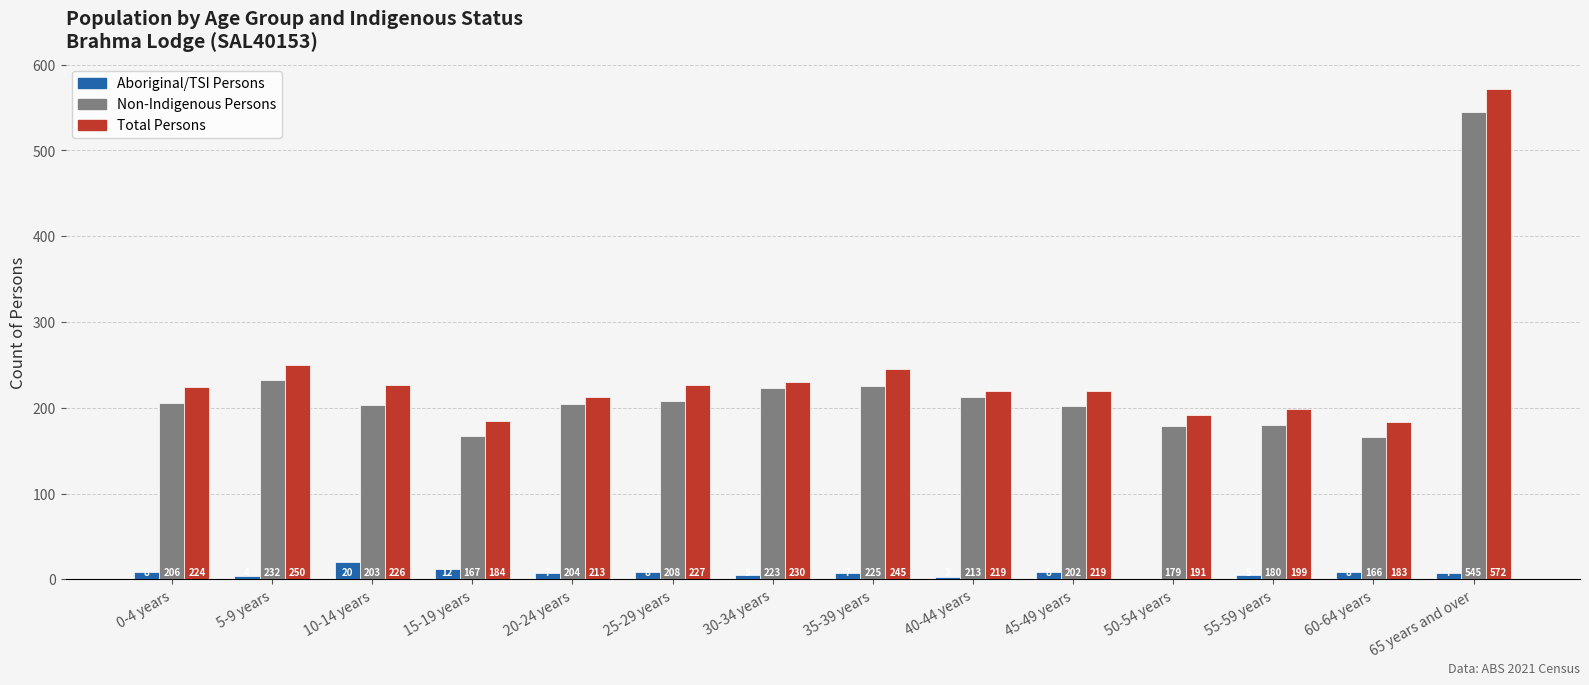

How many groups of bars are there?

14